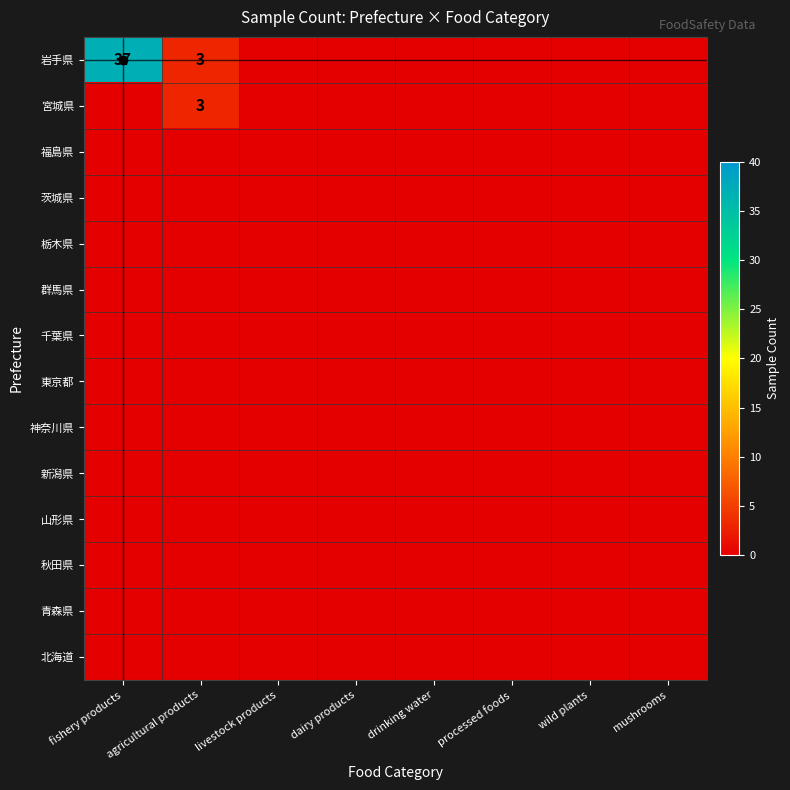

Is the value of 岩手県 at mushrooms greater than the value of 茨城県 at agricultural products?

No